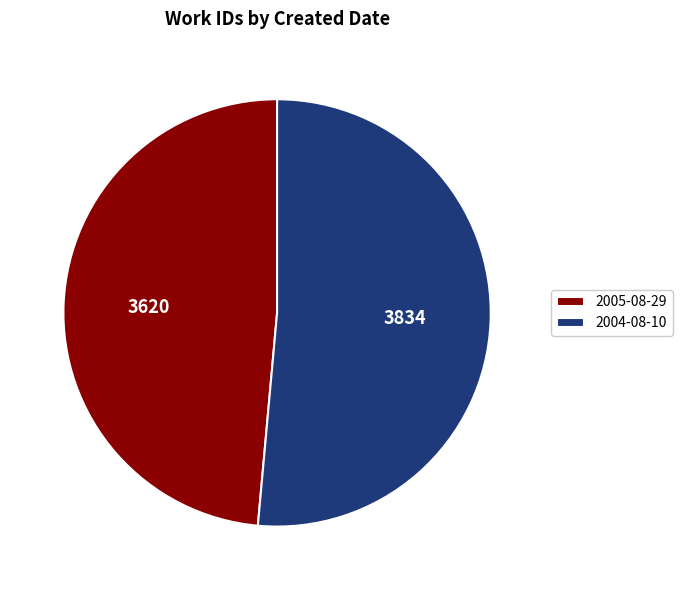

Do 2004-08-10 and 2005-08-29 together represent more than half of the pie?

Yes